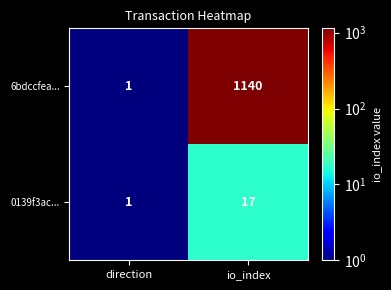

What is the total value across all series at io_index?

1157